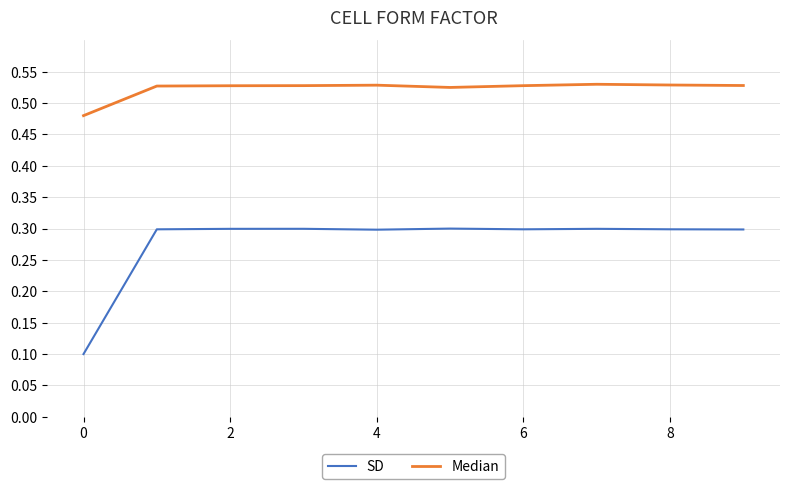

List the series in order of their peak value, highest first.

Median, SD